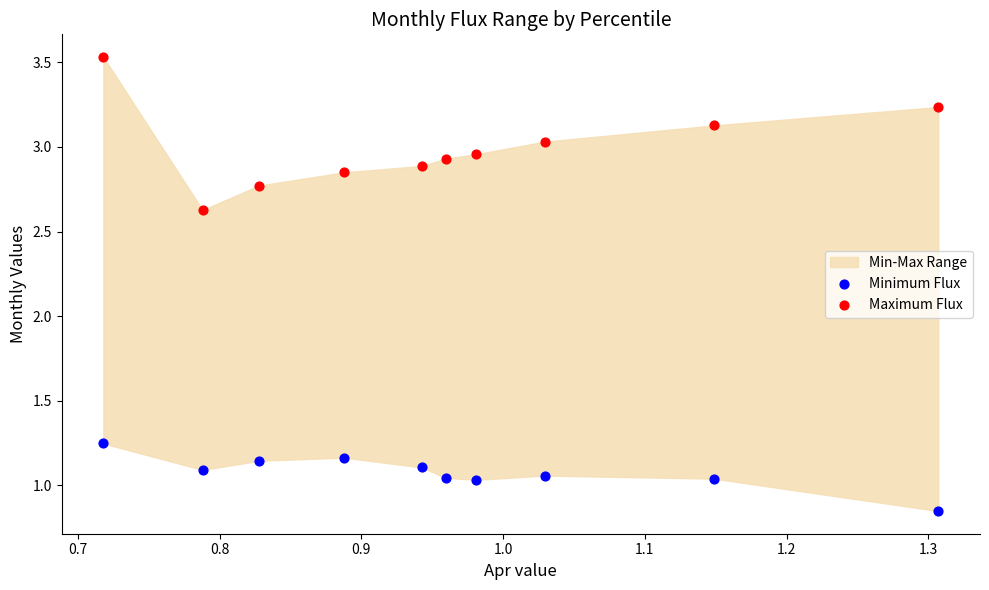

Which series has the widest spread of Y values?

Maximum Flux